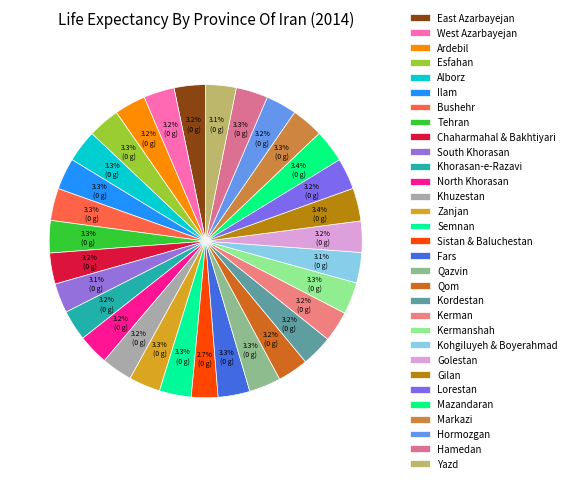

How many slices are in this pie chart?

31